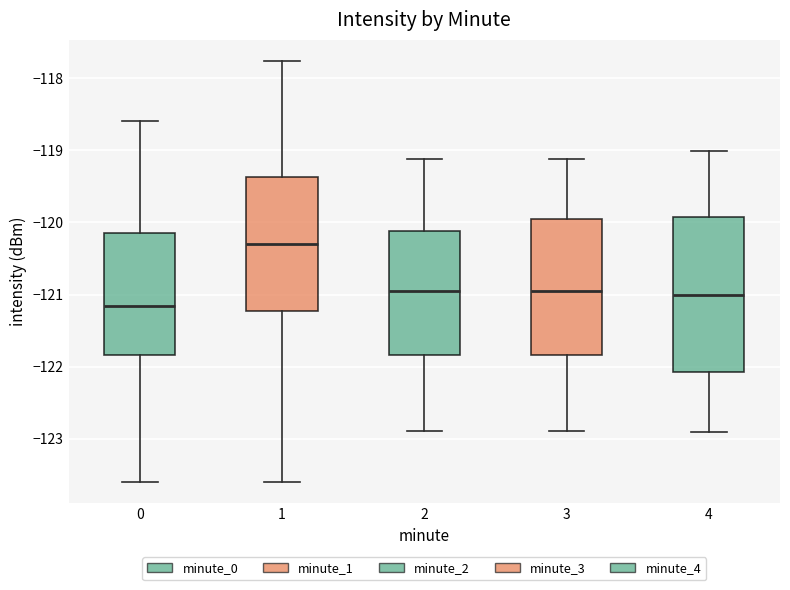

Reading left to right, transcribe this box plot: for each box, give where its median line is, the range the box spans, and where its two whiskers end, as read against the y-axis. The values are not printed on the chart, so give them approximately, as read against the axis.

0: median -121.2, box -121.8 to -120.1, whiskers -123.6 to -118.6
1: median -120.3, box -121.2 to -119.4, whiskers -123.6 to -117.8
2: median -121.0, box -121.8 to -120.1, whiskers -122.9 to -119.1
3: median -121.0, box -121.8 to -120.0, whiskers -122.9 to -119.1
4: median -121.0, box -122.1 to -119.9, whiskers -122.9 to -119.0